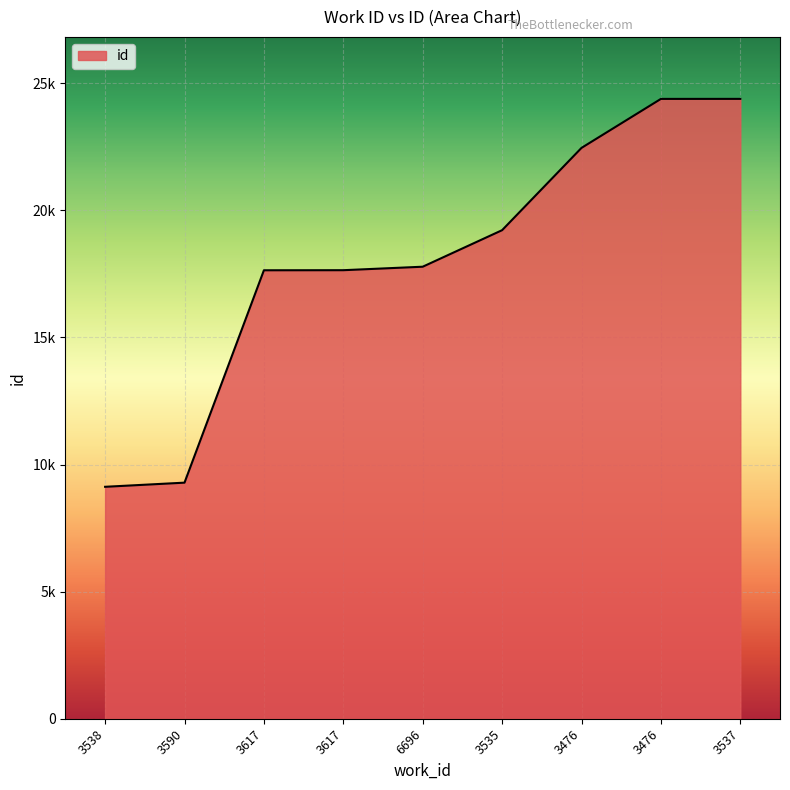

Is this an area chart (filled region under the line)?

Yes